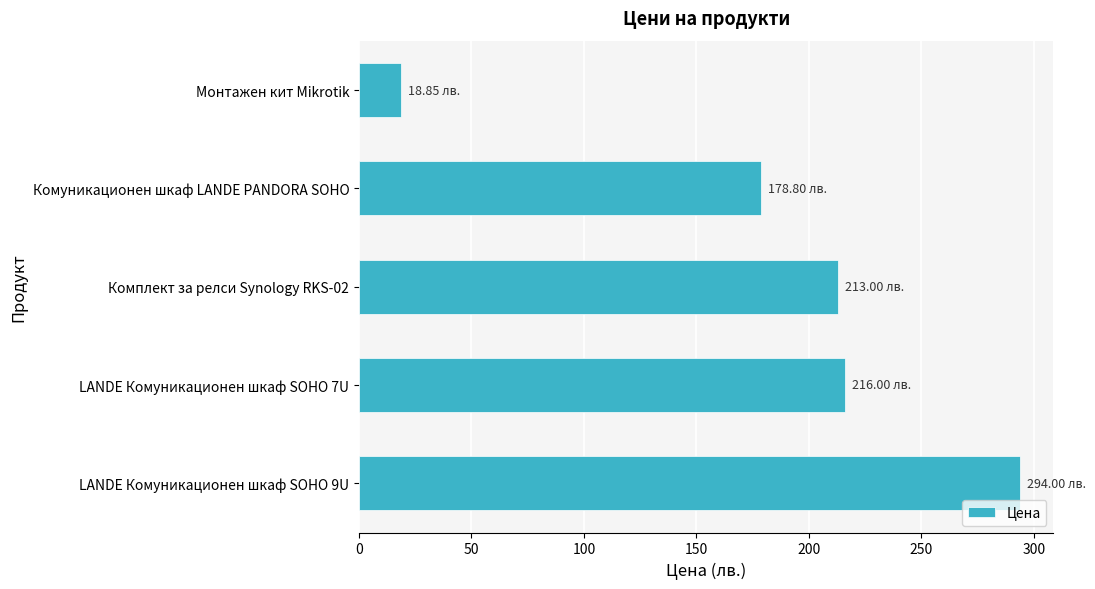

Where is the data nearest to the value 156?

Комуникационен шкаф LANDE PANDORA SOHO